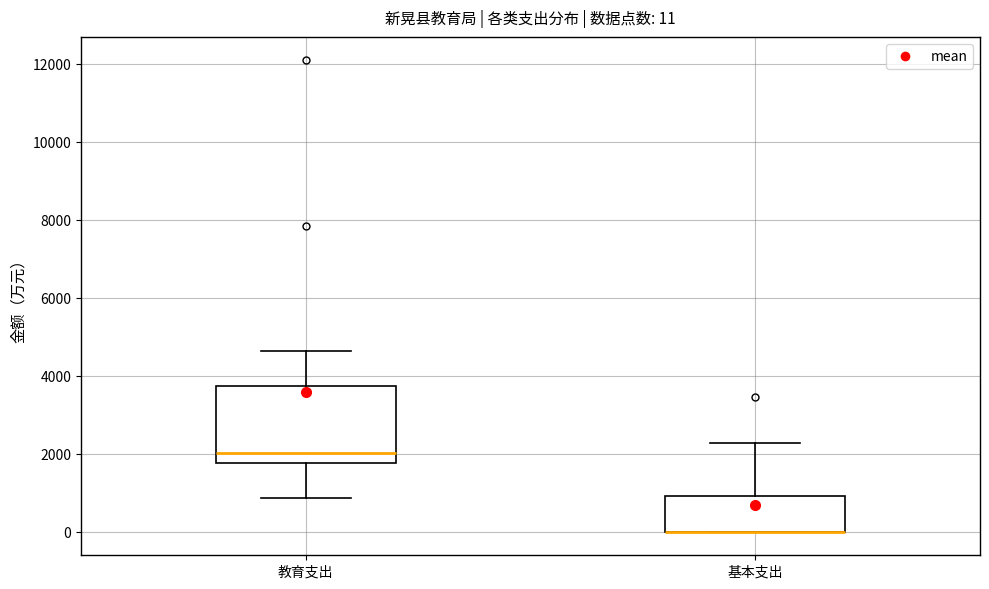

Comparing the boxes themselves (not the whiskers), which one is the tallest?

教育支出